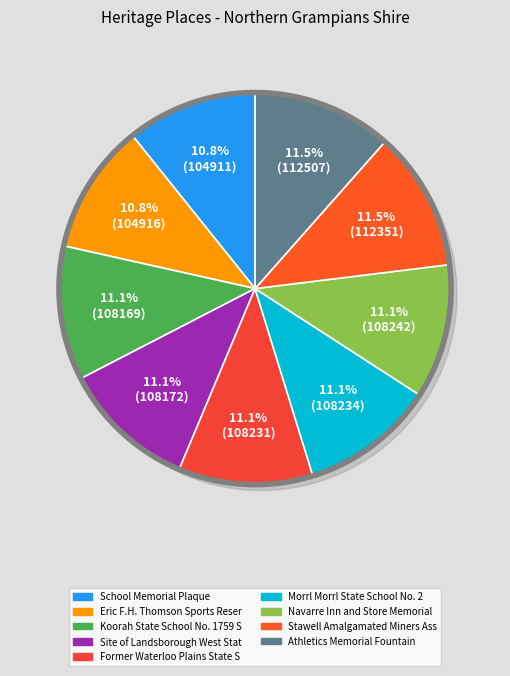

To the nearest percent, what is the difference between the Stawell Amalgamated Miners Association and Eric F.H. Thomson Sports Reserve slice percentages?

1%